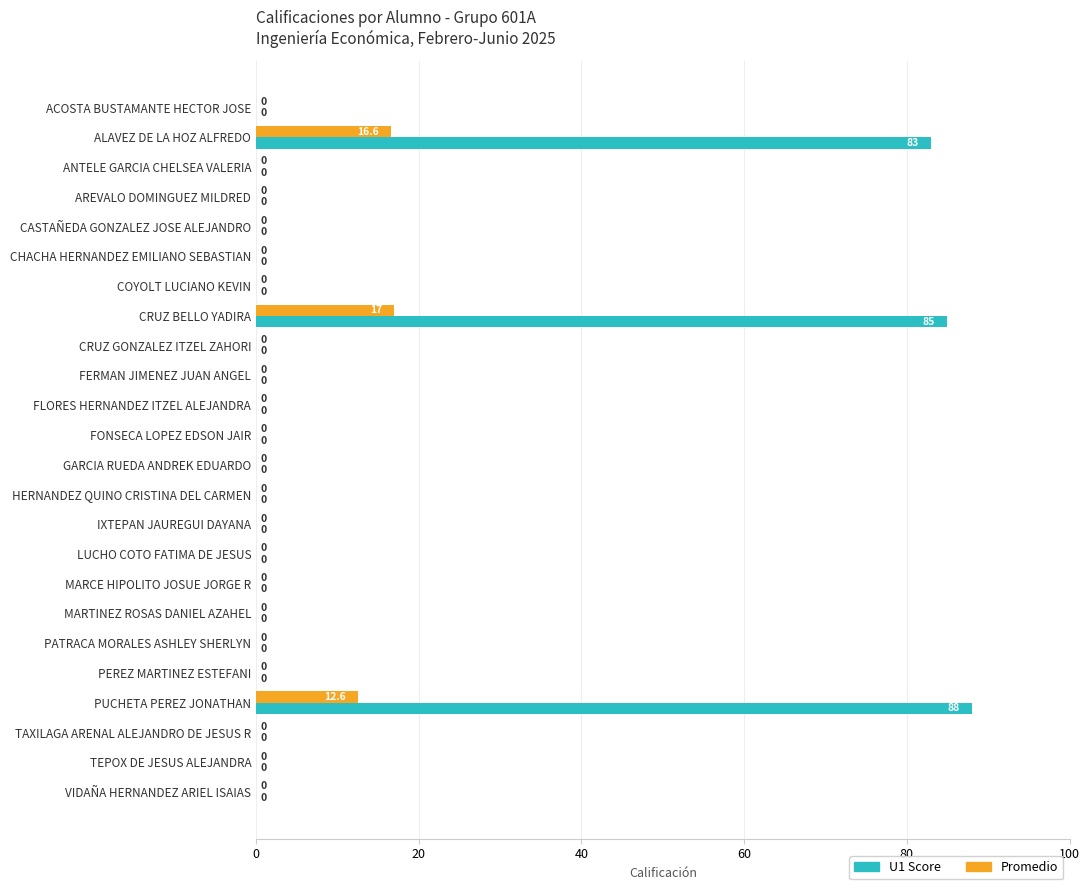

At which category is the sum across all series the highest?

CRUZ BELLO YADIRA